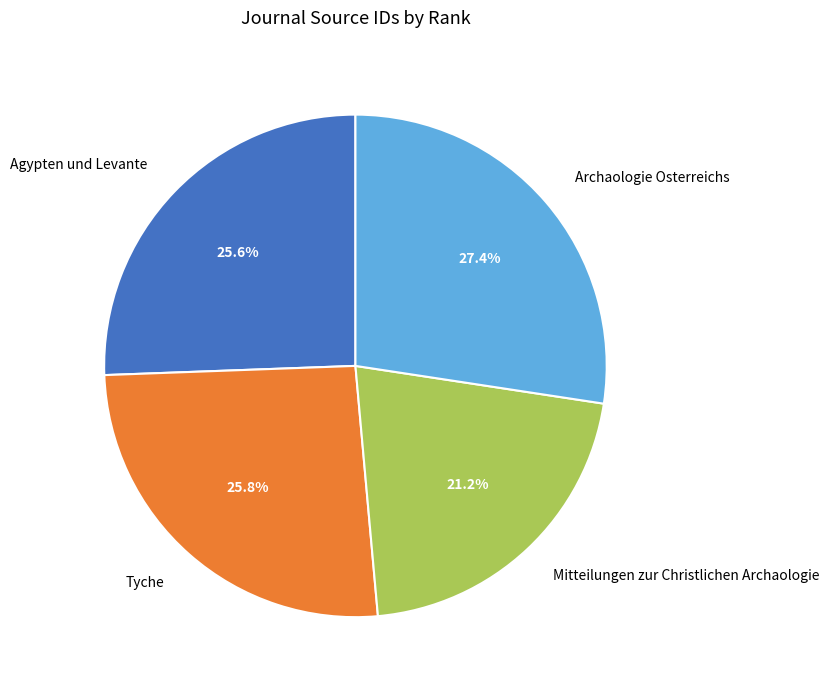

Which has a higher value, Agypten und Levante or Archaologie Osterreichs?

Archaologie Osterreichs